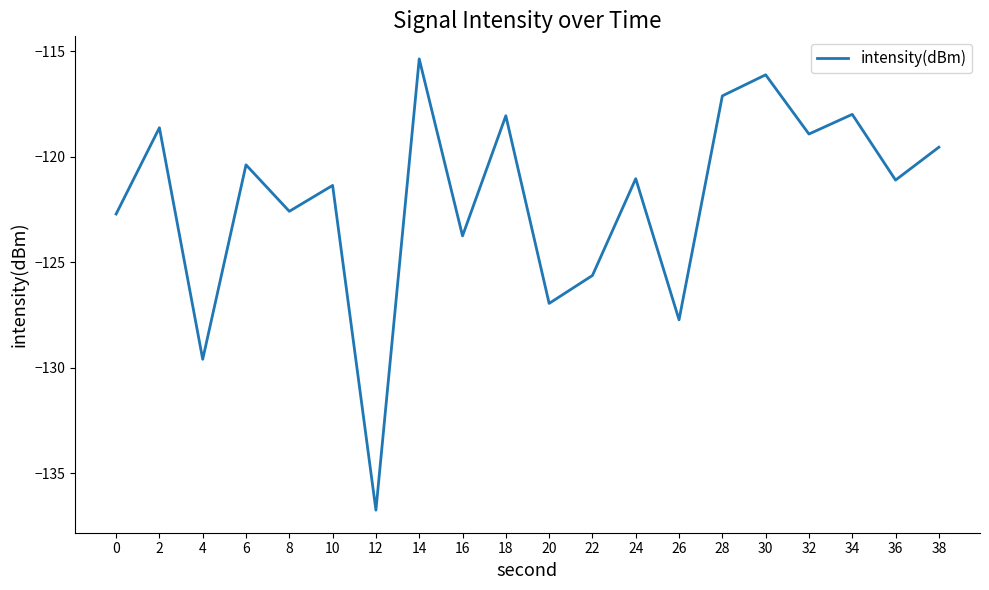

Which category has the highest value across all series?

14